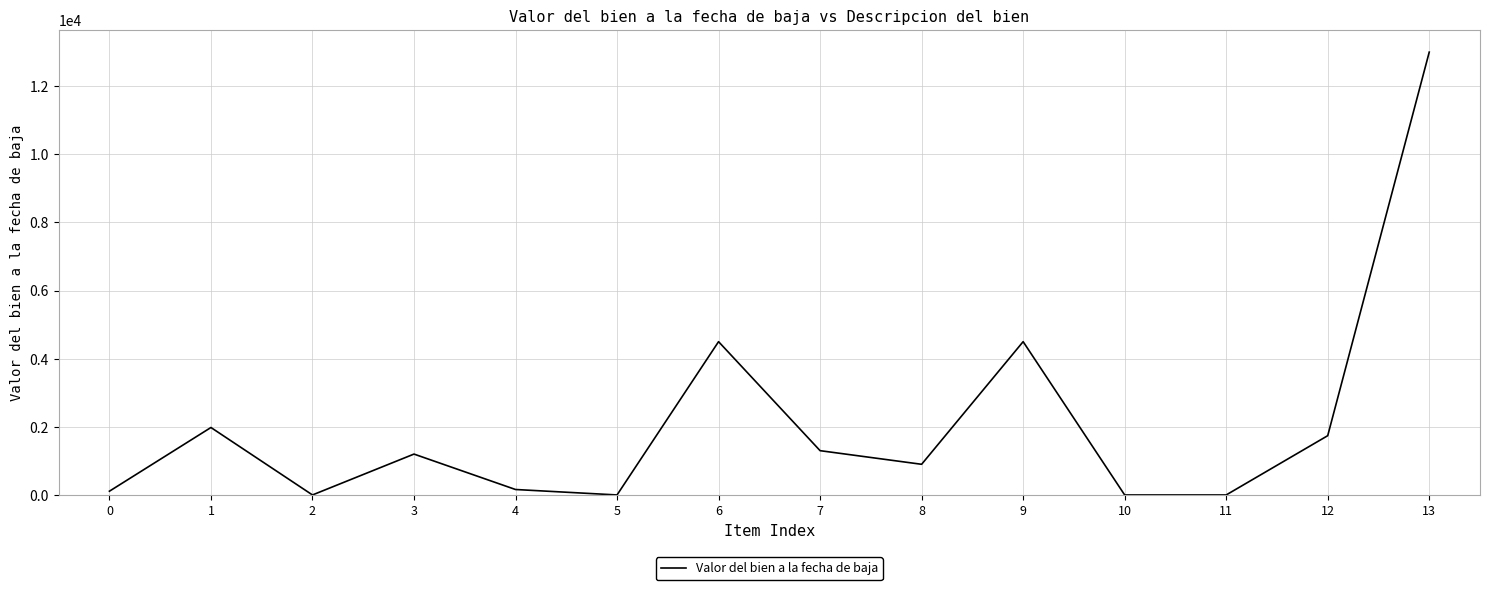

Approximately how many times larger is the value at 9 compared to 6?

1.0